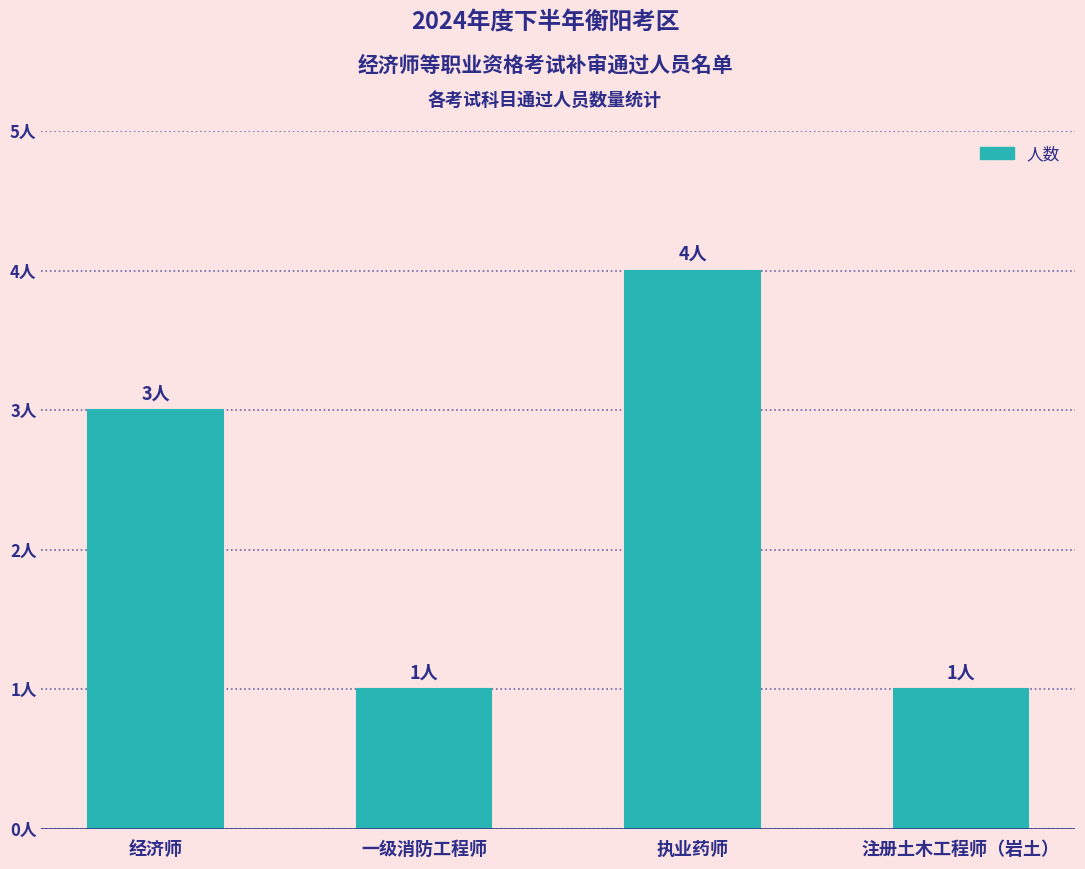

Which label corresponds to the largest value in the chart?

执业药师